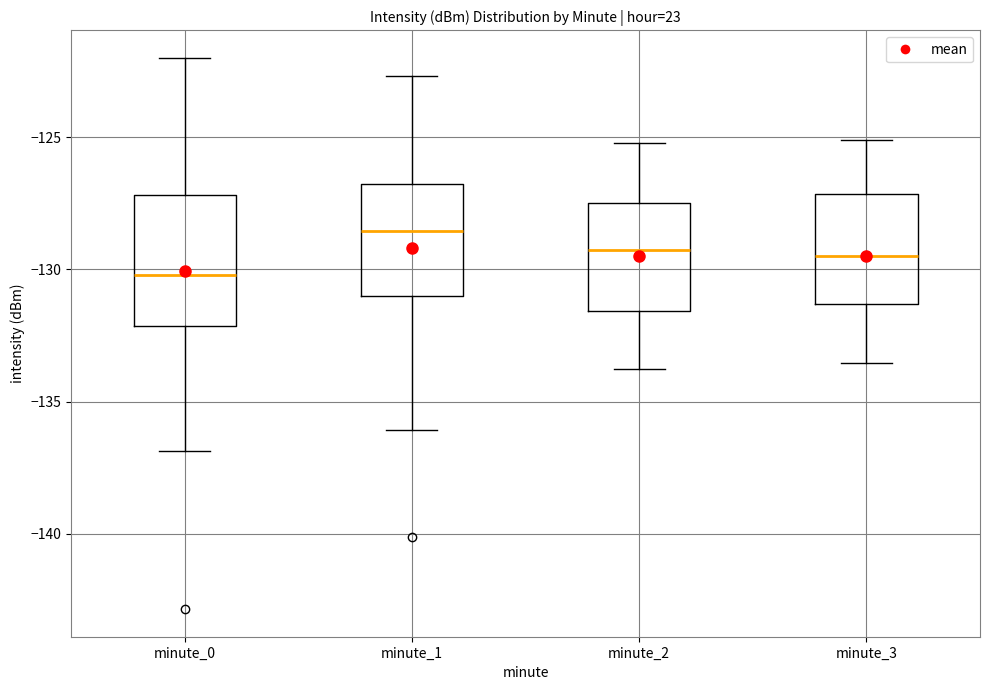

Reading left to right, transcribe this box plot: for each box, give where its median line is, the range the box spans, and where its two whiskers end, as read against the y-axis. The values are not printed on the chart, so give them approximately, as read against the axis.

minute_0: median -130.0, box -132.0 to -127.0, whiskers -137.0 to -122.0
minute_1: median -128.5, box -131.0 to -126.5, whiskers -136.0 to -122.5
minute_2: median -129.5, box -131.5 to -127.5, whiskers -134.0 to -125.0
minute_3: median -129.5, box -131.5 to -127.0, whiskers -133.5 to -125.0